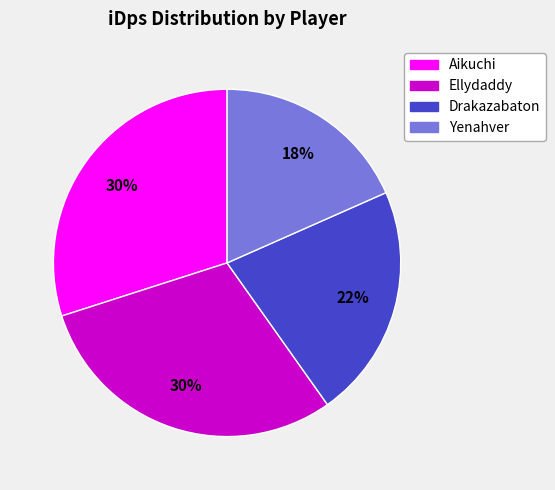

Which has a higher value, Aikuchi or Drakazabaton?

Aikuchi